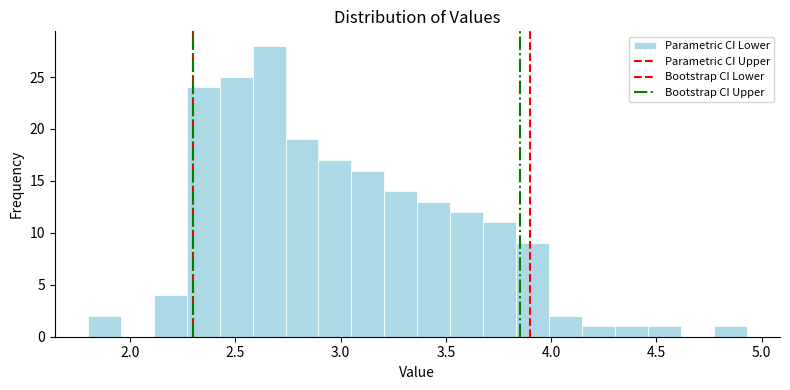

Around what value on the x-axis is the tallest bar? Give the approximate position of its centre, as read against the axis.

2.65